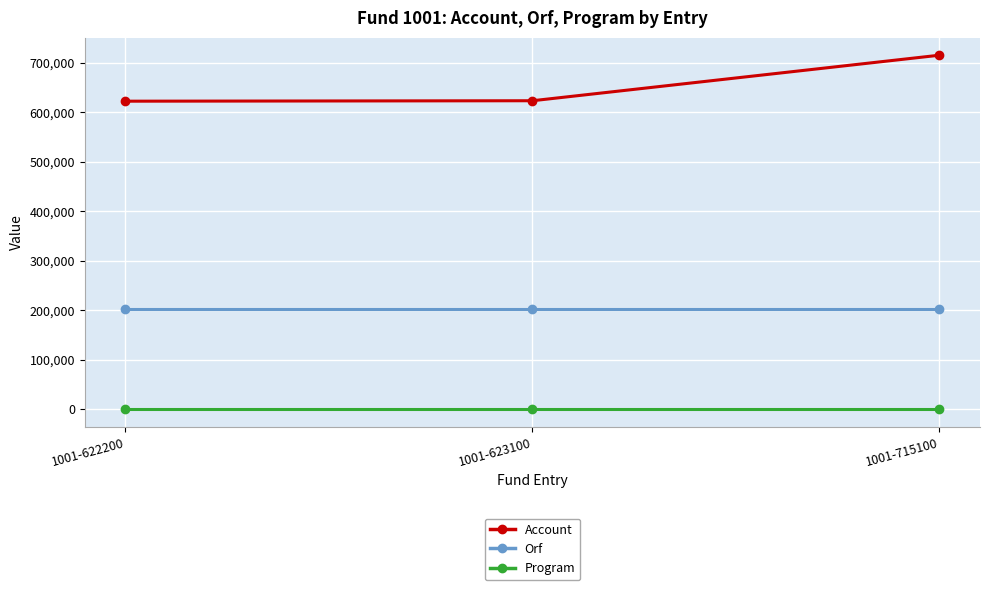

What is the value of the Program point at the 1st from the left?

200